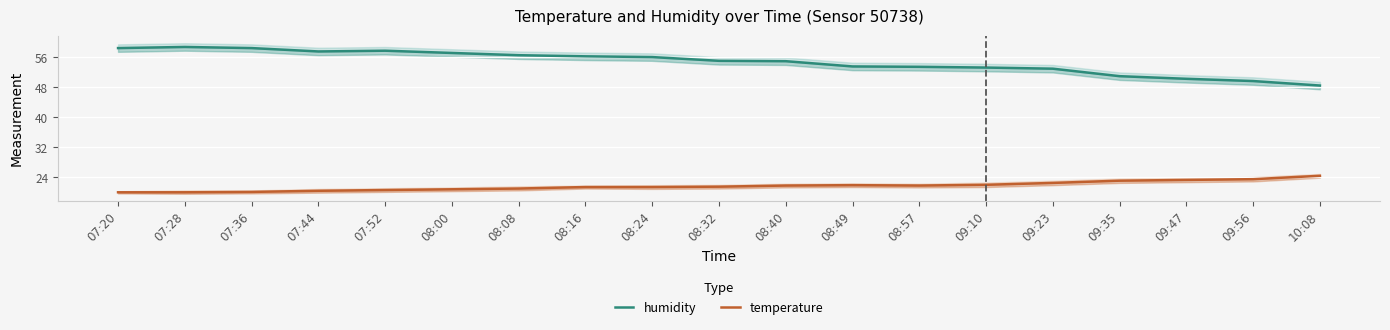

Which category has the highest value in the humidity series?

07:28